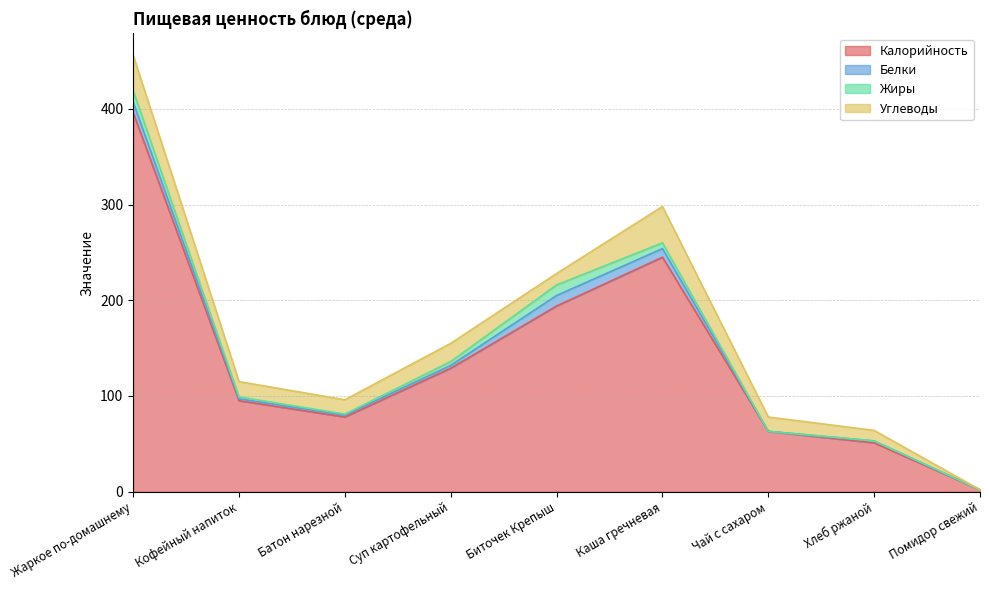

What are all the series names shown in the legend?

Калорийность, Белки, Жиры, Углеводы